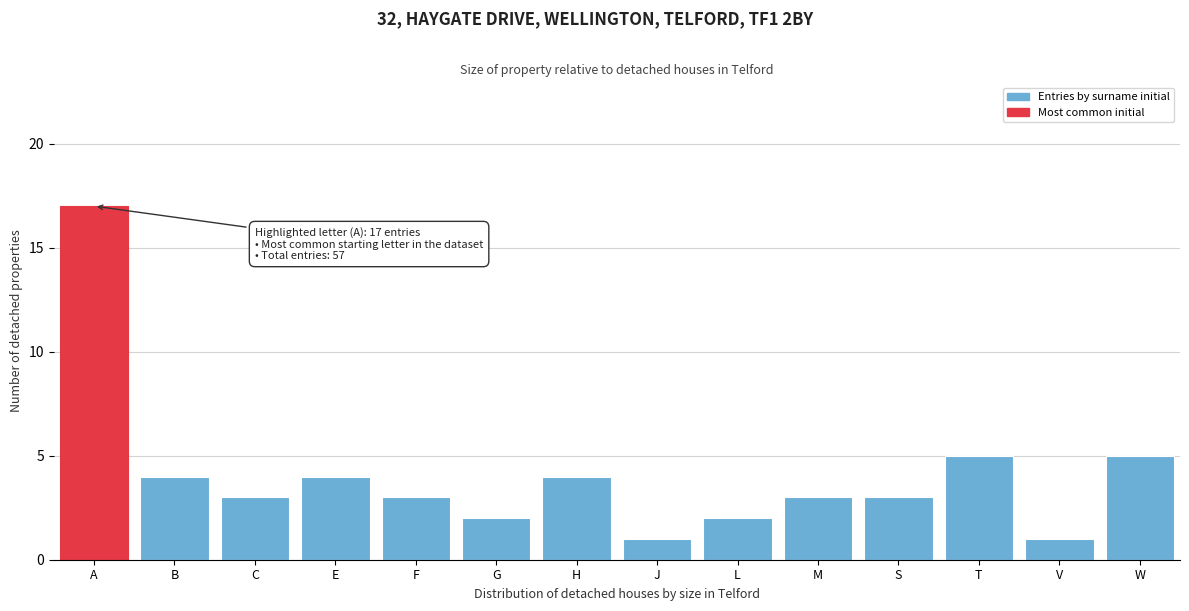

Reading left to right, extract all data points from this chart.

17	4	3	4	3	2	4	1	2	3	3	5	1	5